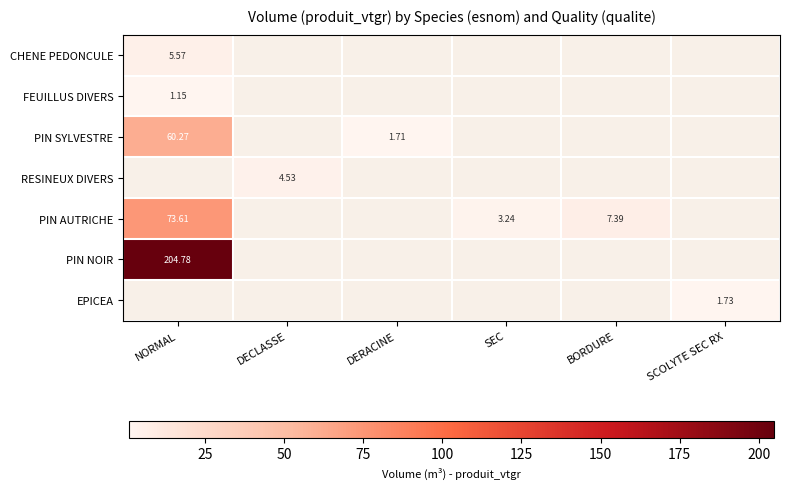

List the series in order of their peak value, lowest first.

FEUILLUS DIVERS, CHENE PEDONCULE, PIN SYLVESTRE, RESINEUX DIVERS, PIN AUTRICHE, PIN NOIR, EPICEA